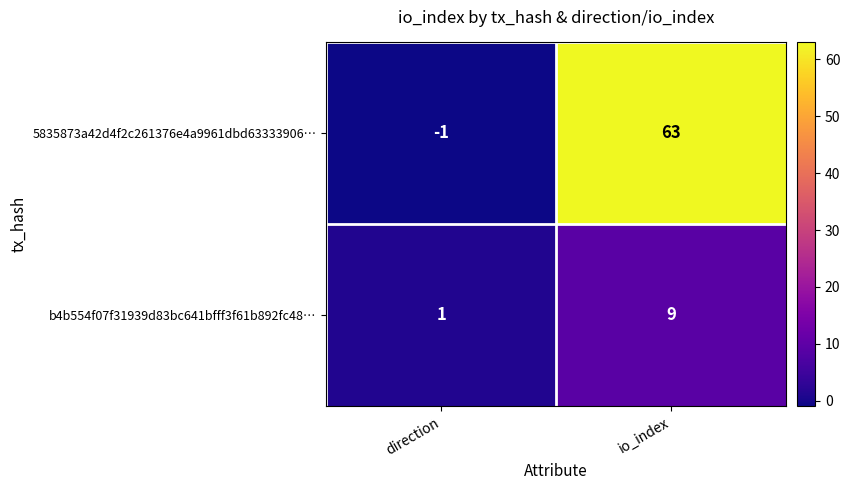

Between direction and io_index, which series saw the biggest shift?

5835873a42d4f2c261376e4a9961dbd63333906…